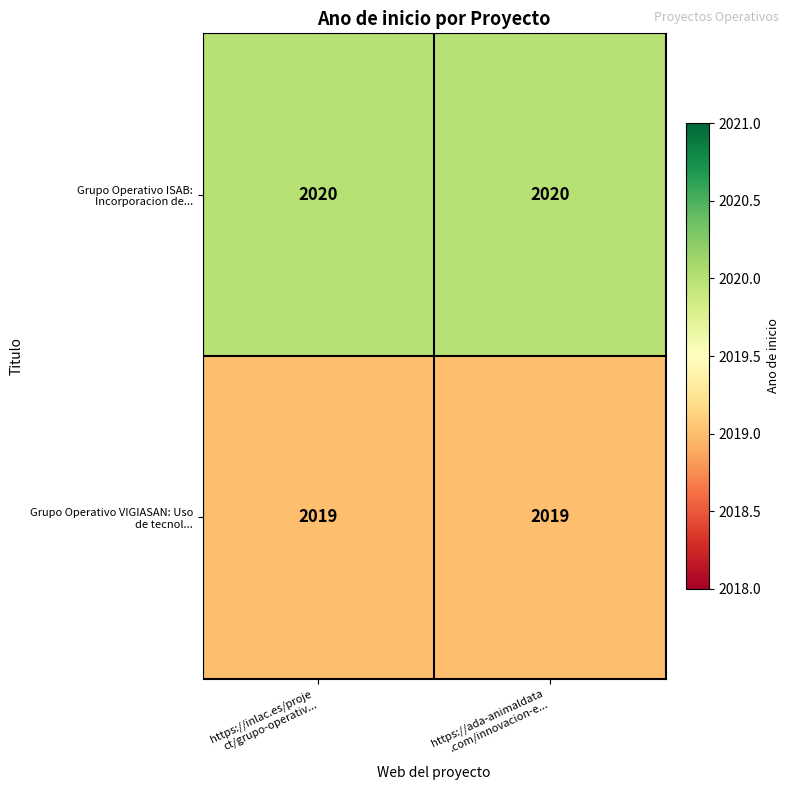

What is the minimum value shown in the chart?

2019